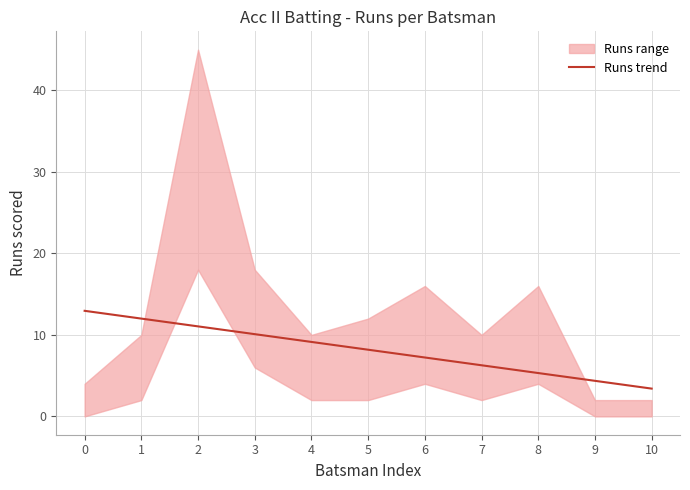

Which label corresponds to the smallest value in the chart?

10